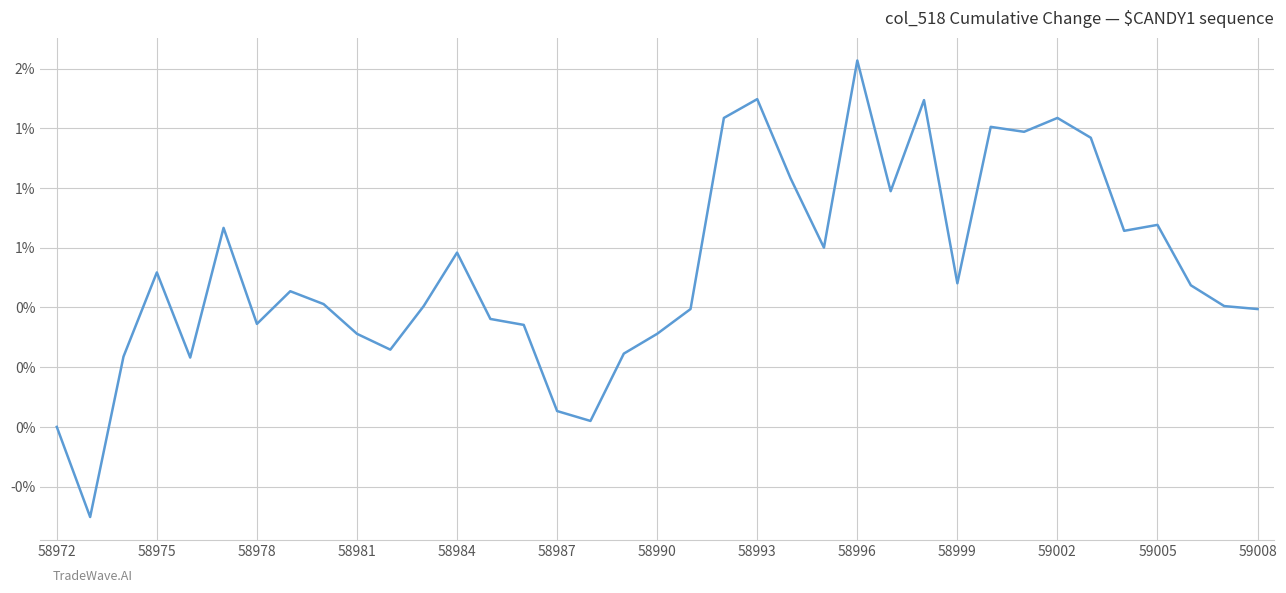

Is this an area chart (filled region under the line)?

No